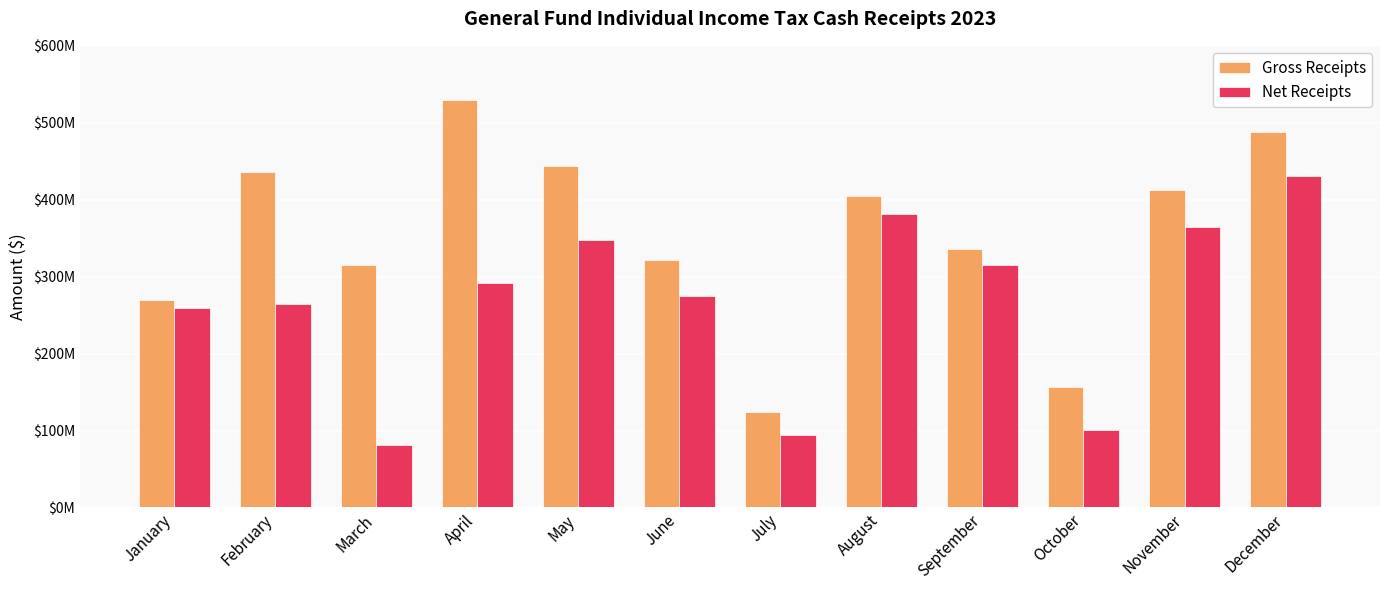

True or false: Gross Receipts has a value of 39372888.7 at July.

False